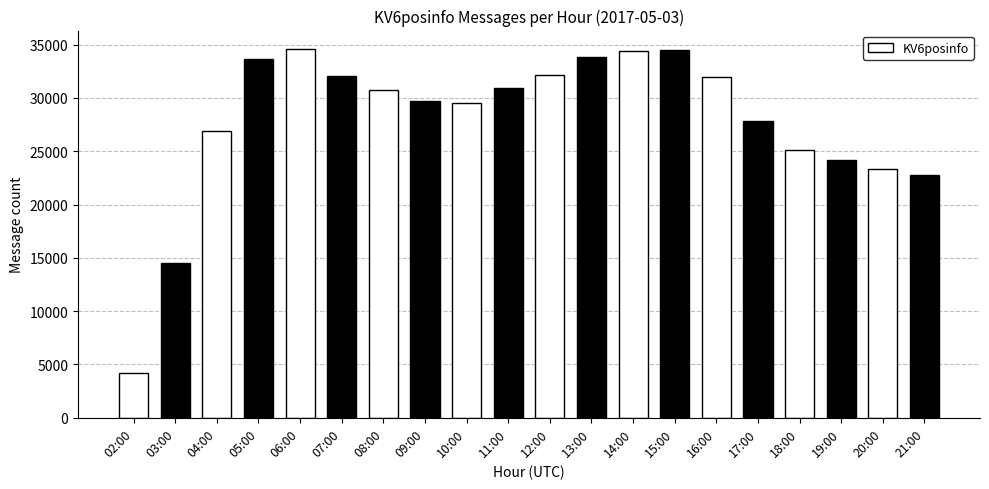

What is the difference between the maximum and minimum values?

30371